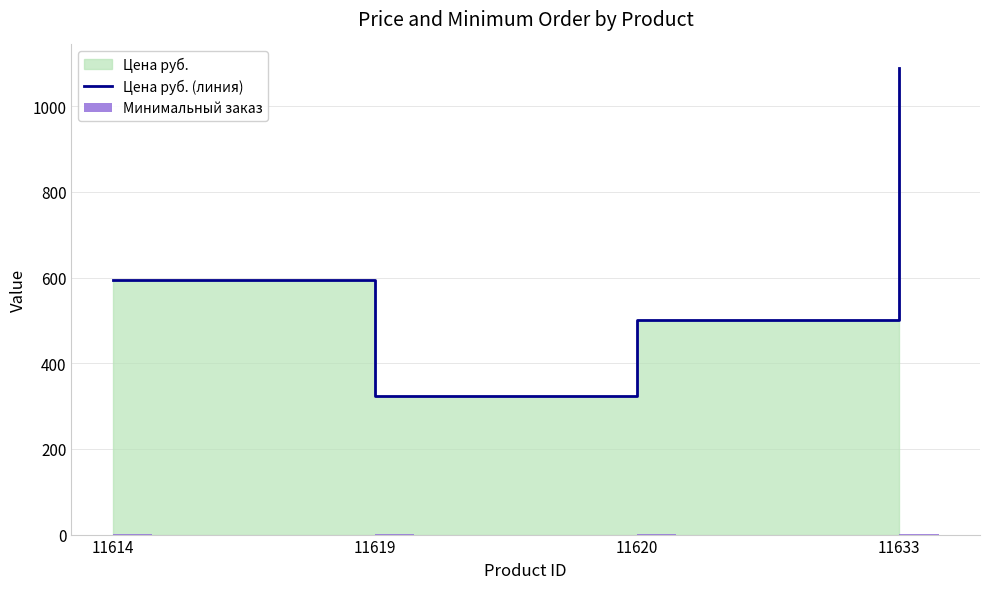

True or false: Минимальный заказ has a value of 1 at 11614.

True